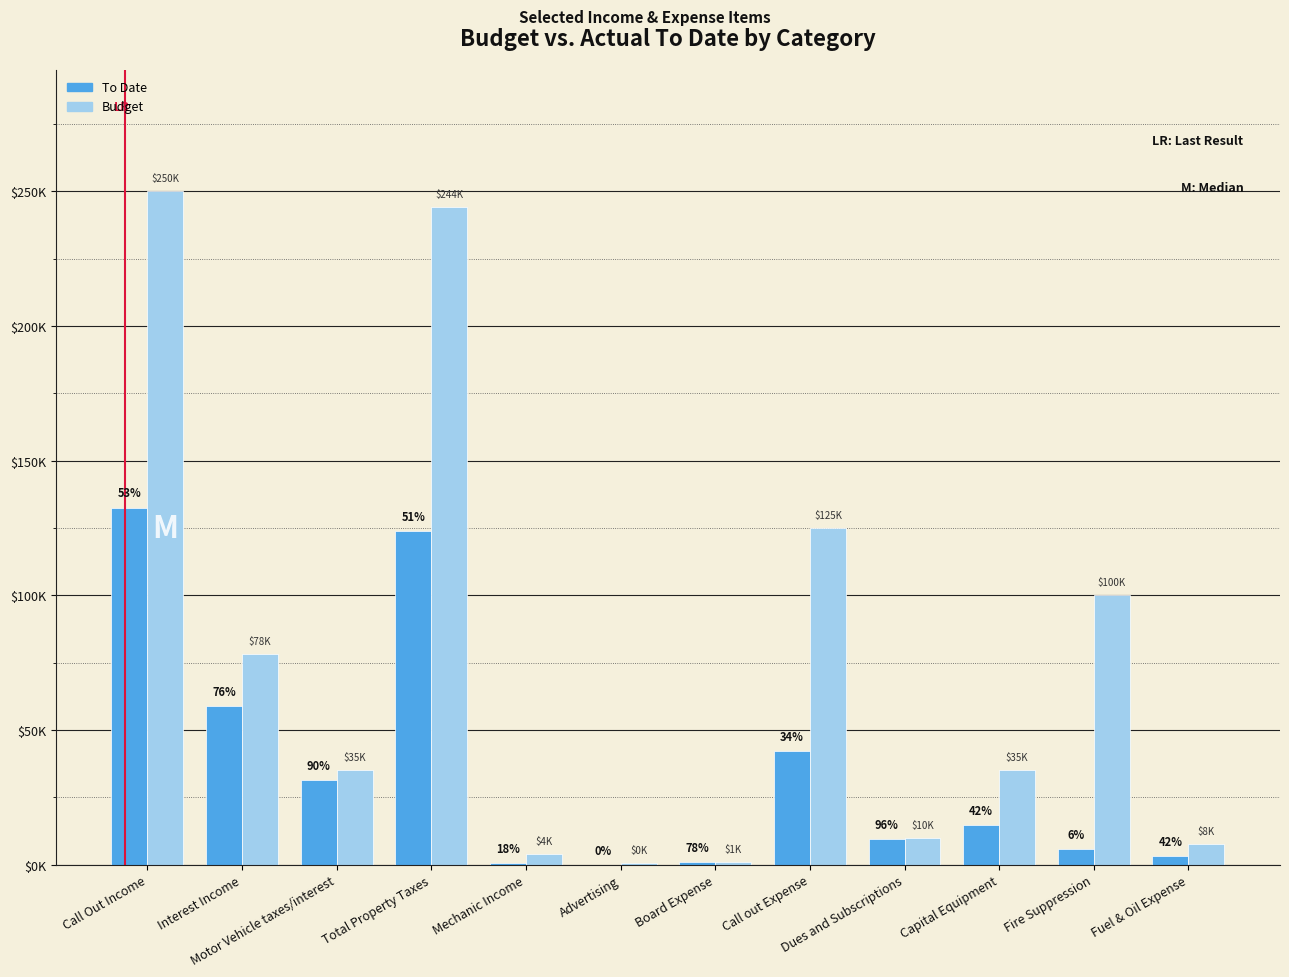

At how many categories does at least one series exceed 517?

11